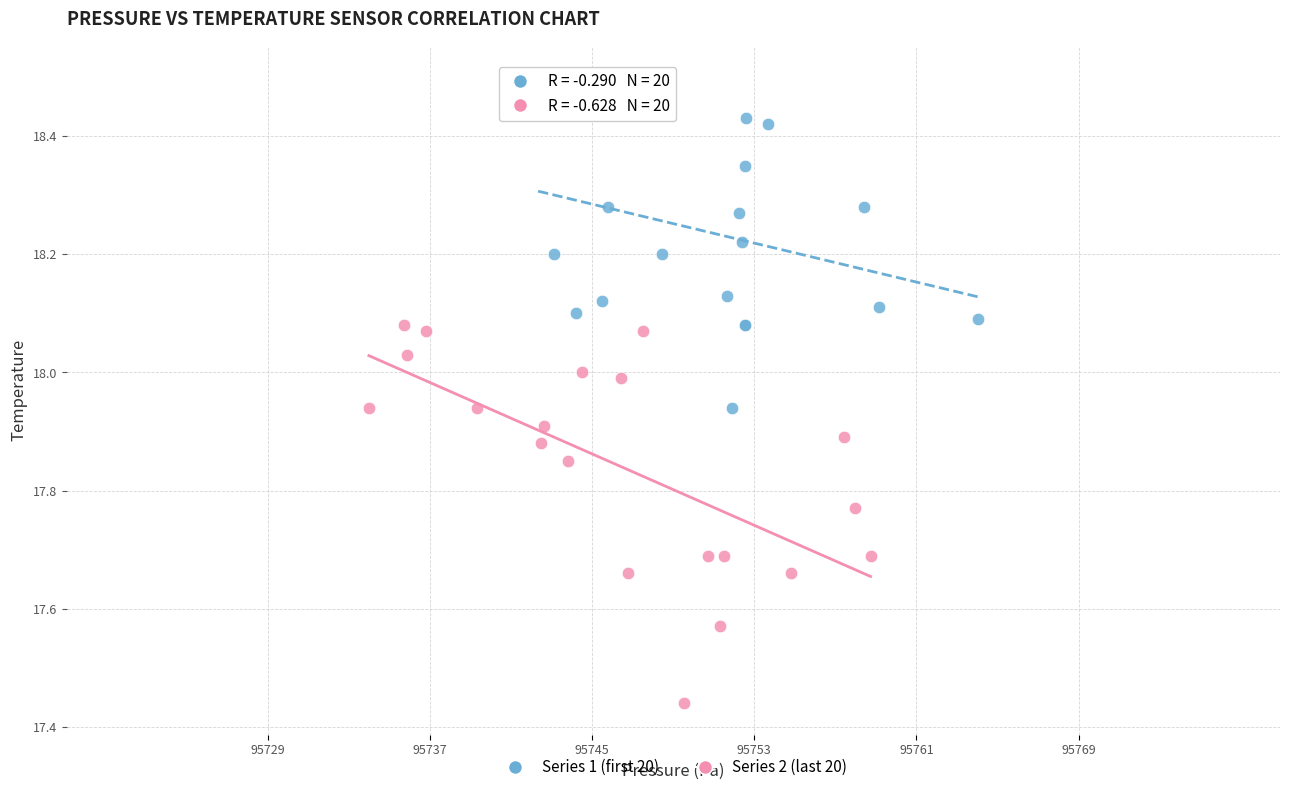

What are all the series names shown in the legend?

Series 1 (first 20), Series 2 (last 20)